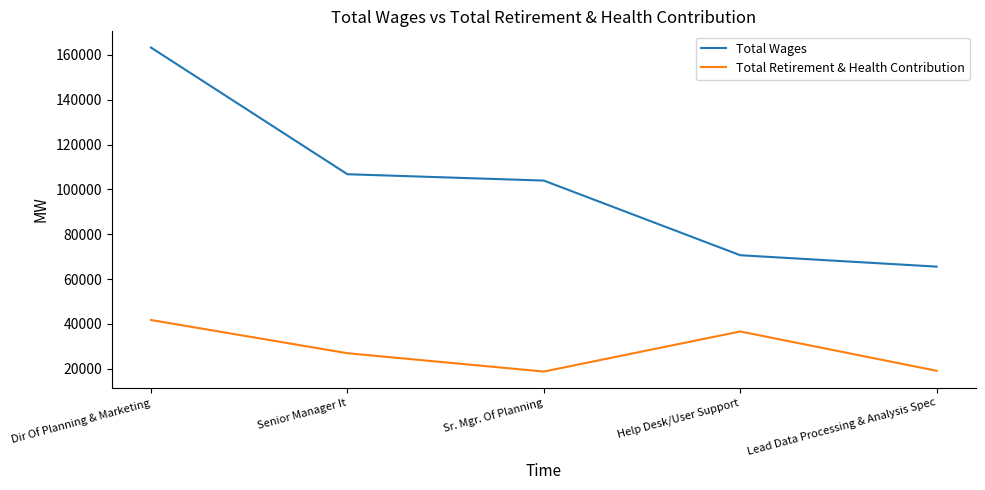

The Total Retirement & Health Contribution series shows 5726 at Sr. Mgr. Of Planning. True or false?

False